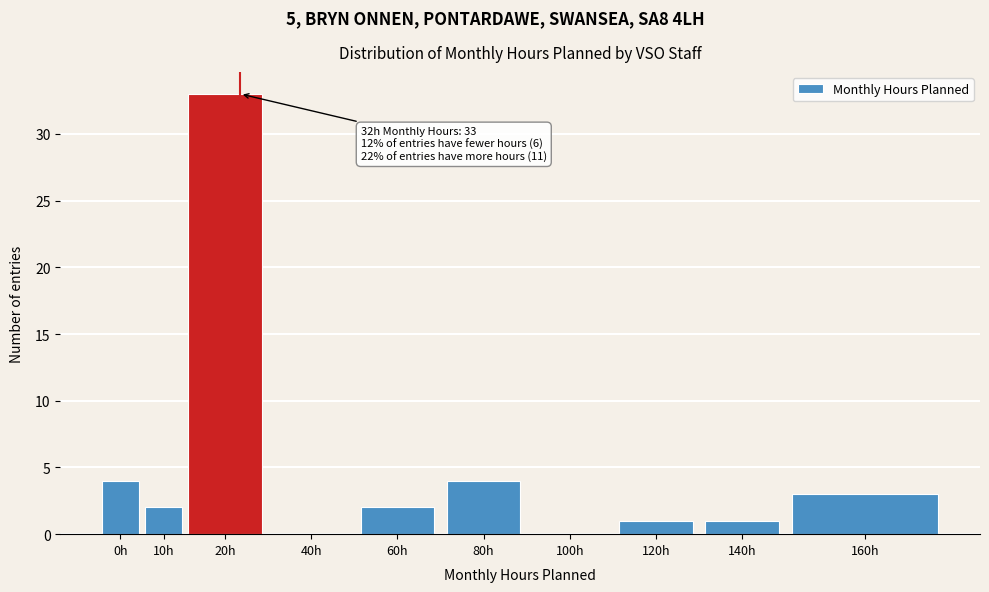

Reading left to right, transcribe all the data shown in this chart.

0h=4	10h=2	20h=33	40h=0	60h=2	80h=4	100h=0	120h=1	140h=1	160h=3